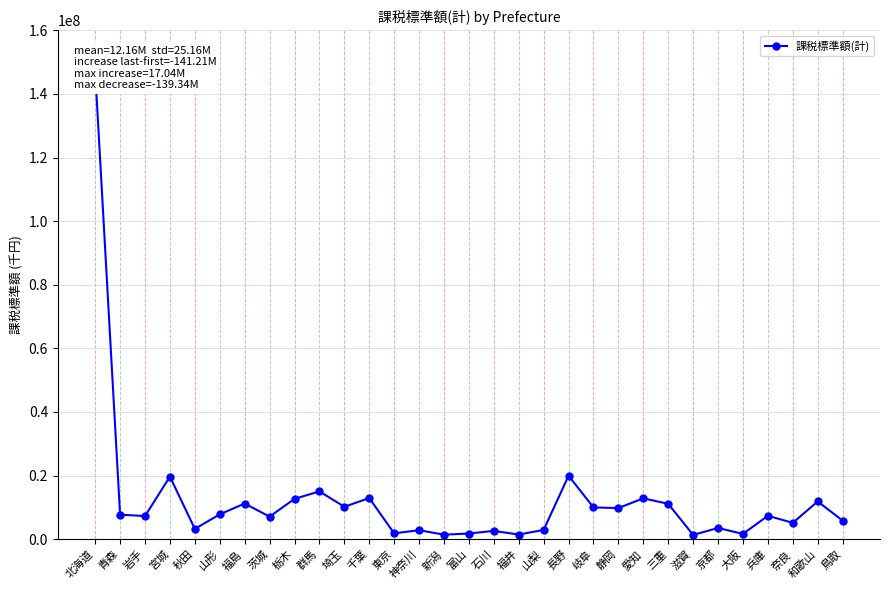

Approximately how many times larger is the value at 山形 compared to 福井?

5.4